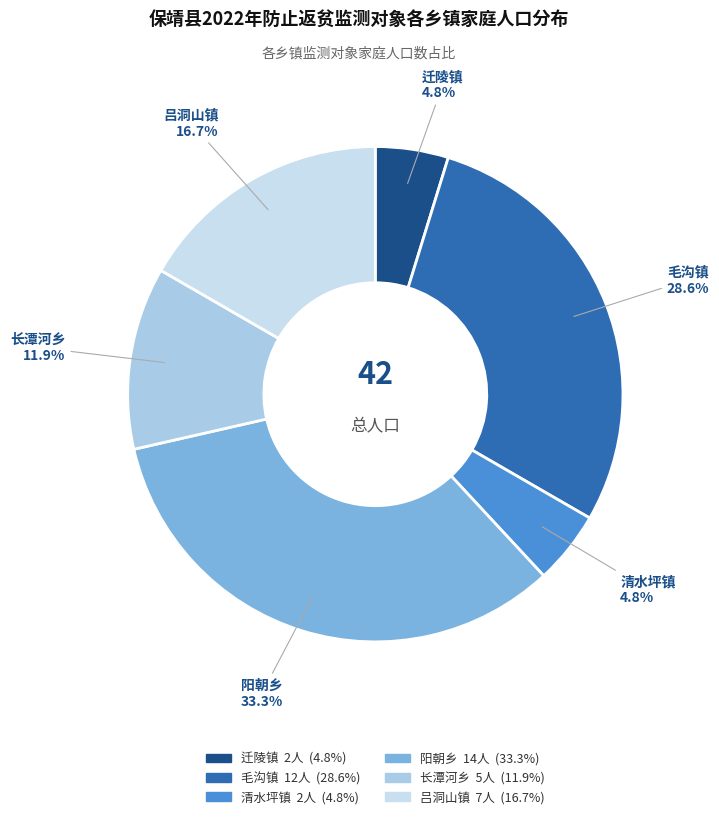

How many segments does this pie chart have?

6